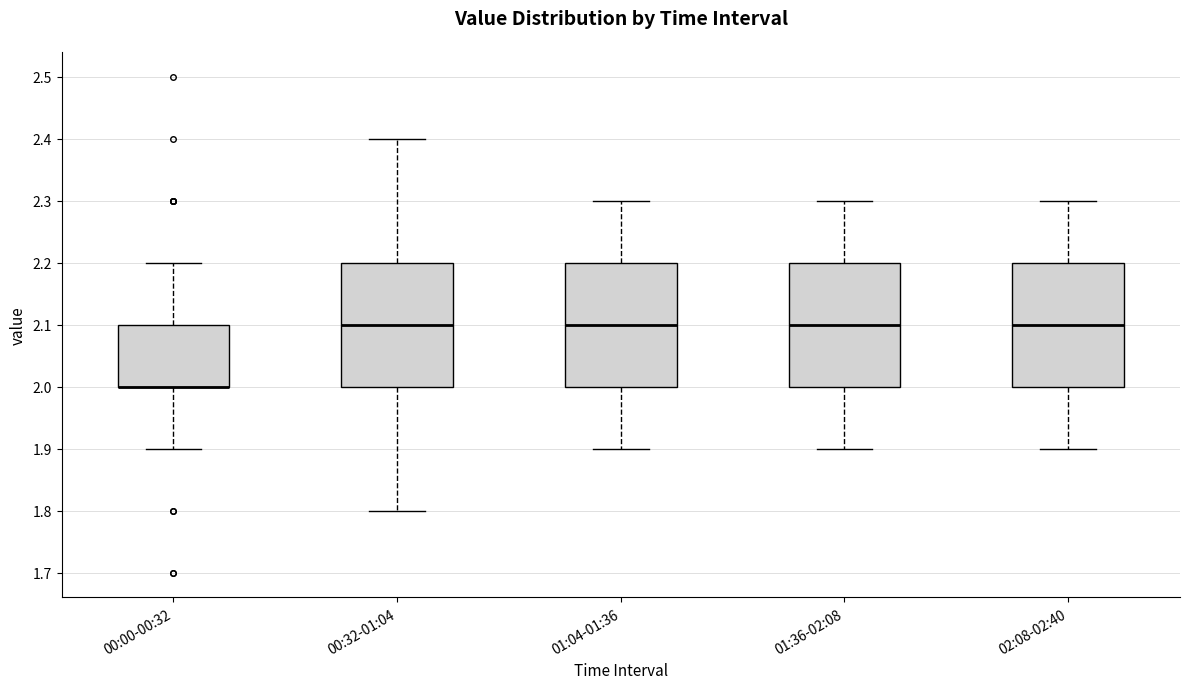

Reading left to right, transcribe this box plot: for each box, give where its median line is, the range the box spans, and where its two whiskers end, as read against the y-axis. The values are not printed on the chart, so give them approximately, as read against the axis.

00:00-00:32: median 2.0 (drawn on the box's lower edge), box 2.0 to 2.1, whiskers 1.9 to 2.2
00:32-01:04: median 2.1, box 2.0 to 2.2, whiskers 1.8 to 2.4
01:04-01:36: median 2.1, box 2.0 to 2.2, whiskers 1.9 to 2.3
01:36-02:08: median 2.1, box 2.0 to 2.2, whiskers 1.9 to 2.3
02:08-02:40: median 2.1, box 2.0 to 2.2, whiskers 1.9 to 2.3